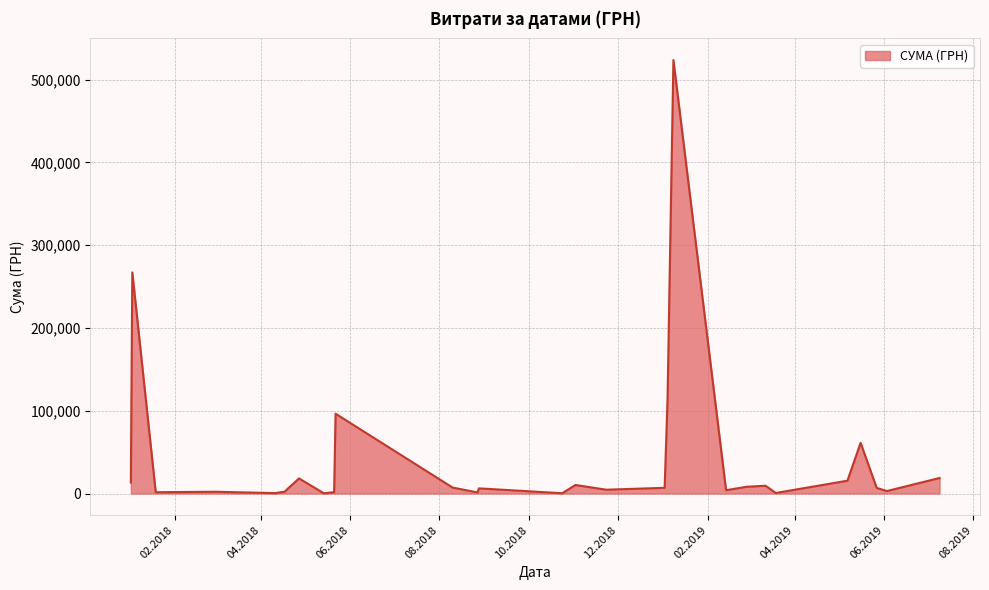

True or false: the data has more than 1 interior local peaks.

True